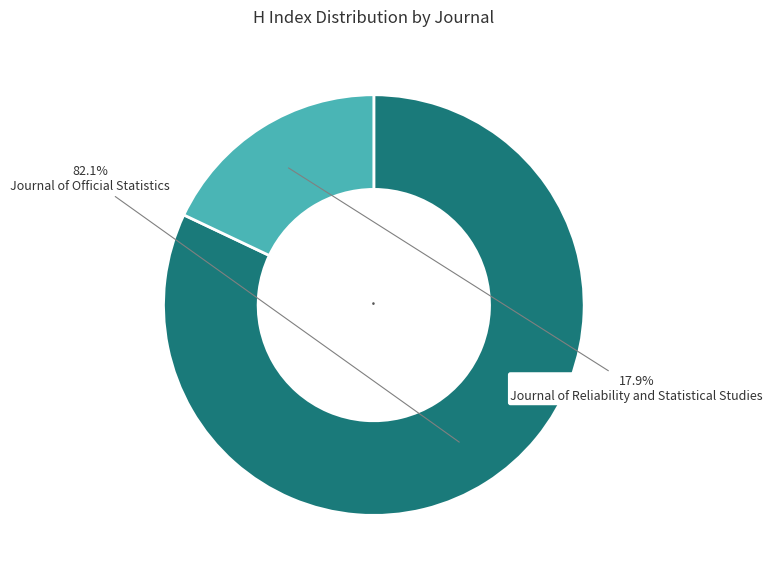

To the nearest percent, what portion does Journal of Official Statistics represent?

82%